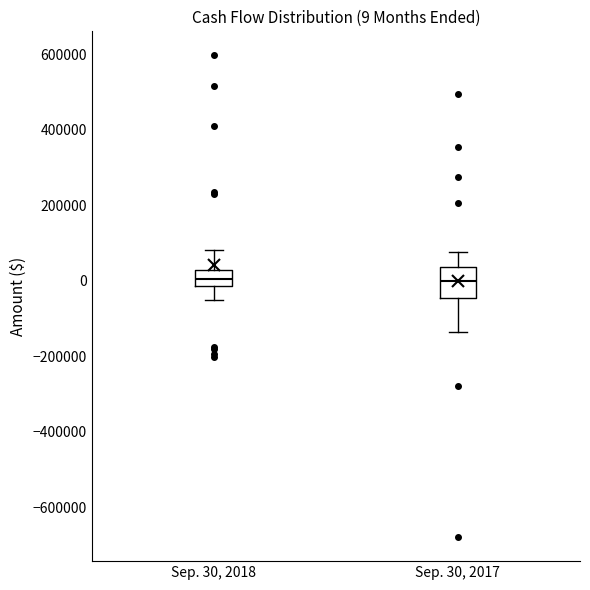

Comparing the boxes themselves (not the whiskers), which one is the tallest?

Sep. 30, 2017